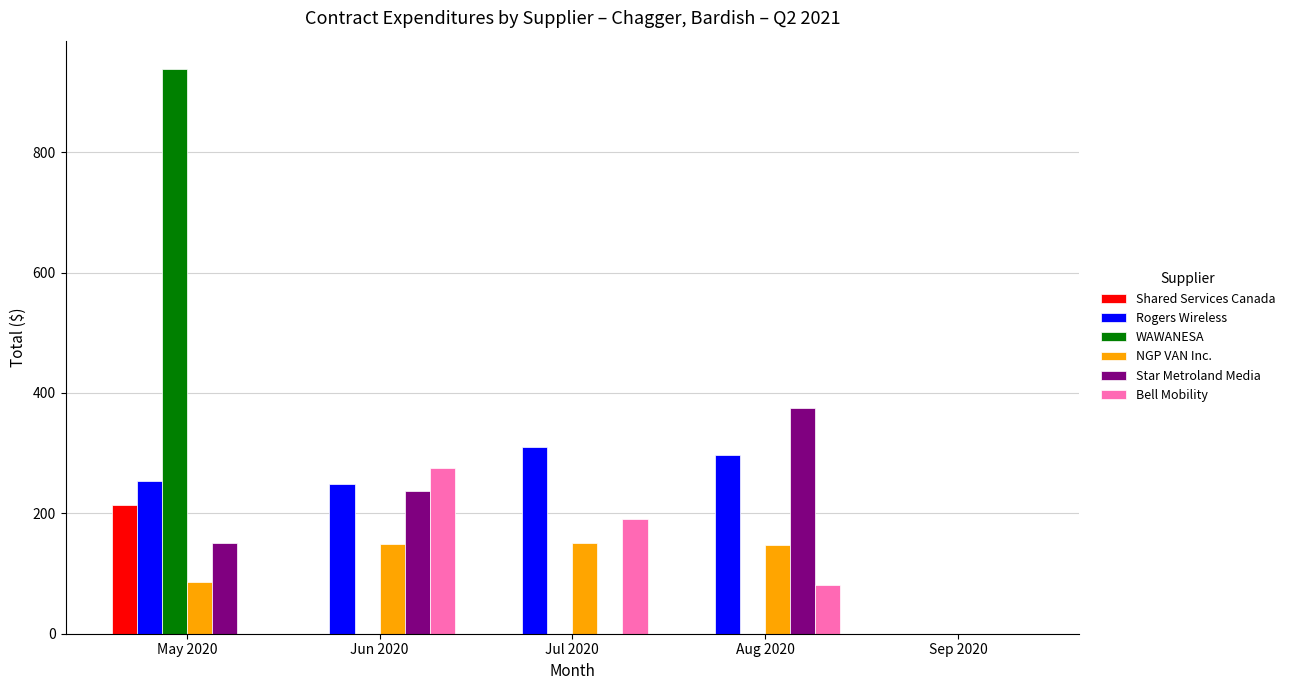

What is the sum of all Bell Mobility values?

548.5